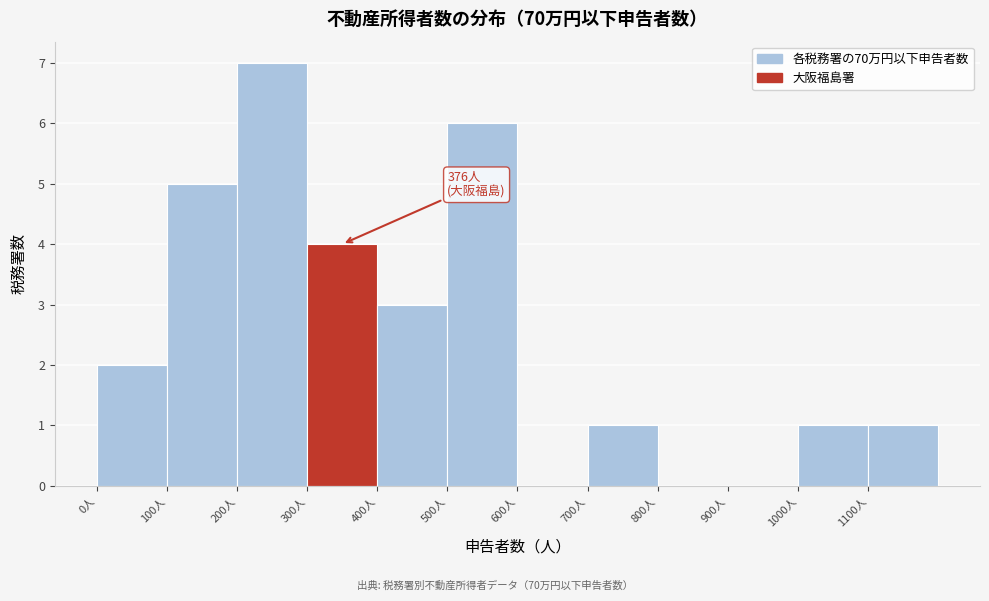

Which range on the x-axis has the tallest bar?

200 to 300